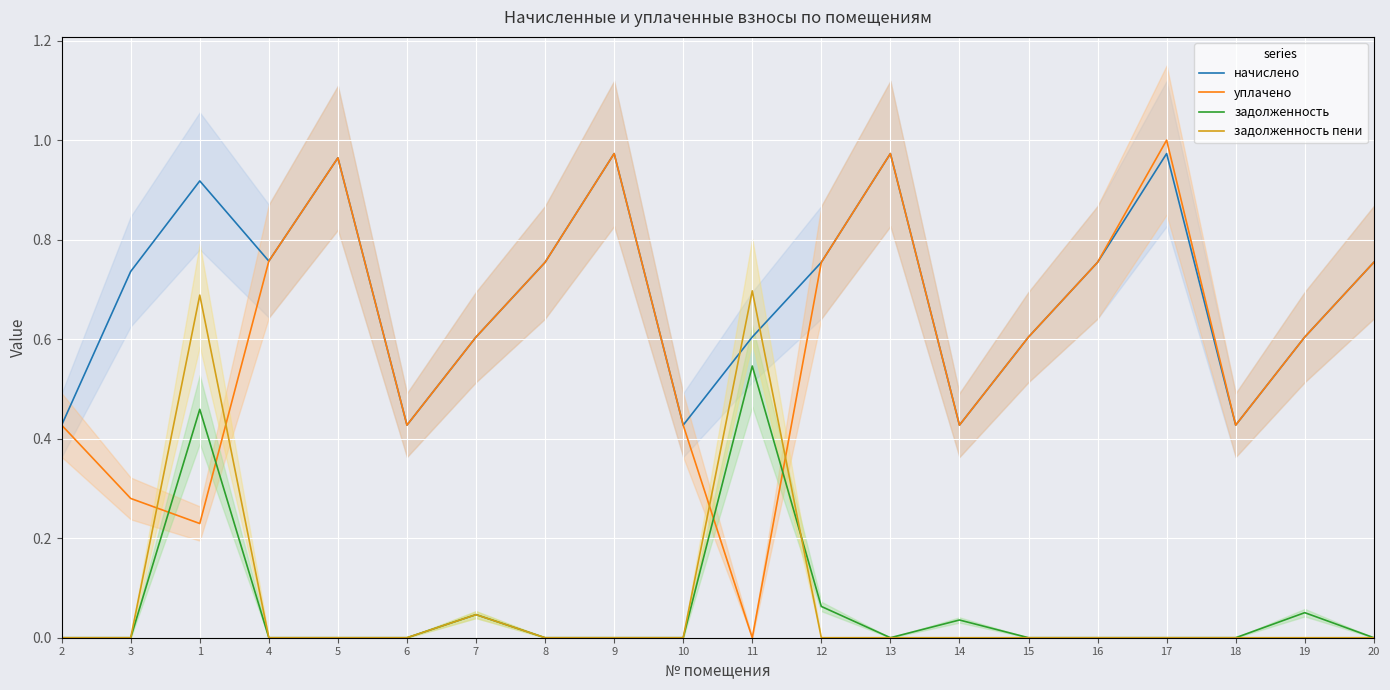

What is the label of the 12th point from the right?

9